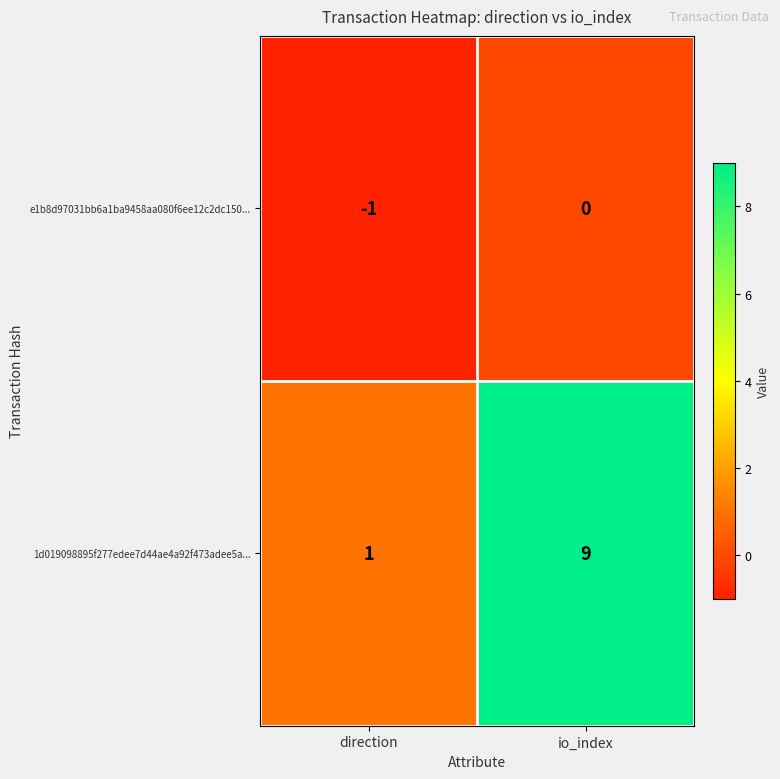

At which label is e1b8d97031bb6a1ba9458aa080f6ee12c2dc150... closest to 0?

io_index